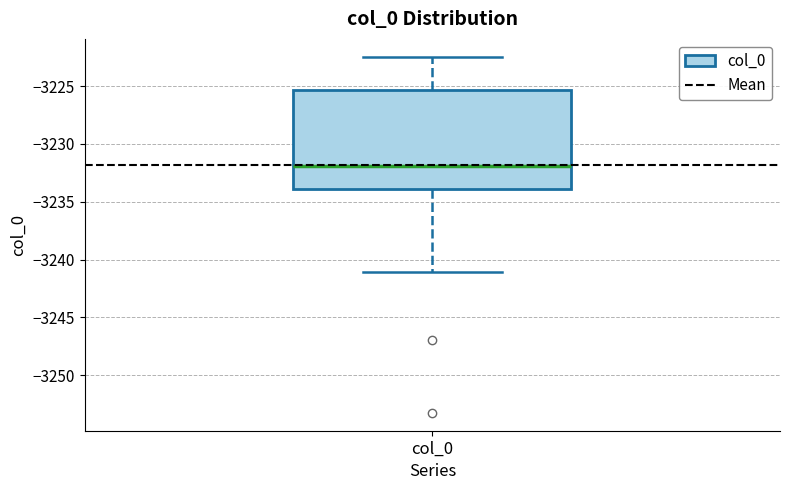

Transcribe this box plot: give where the median line is, the range the box spans, and where the two whiskers end, as read against the y-axis. The values are not printed on the chart, so give them approximately, as read against the axis.

median -3232.0, box -3234.0 to -3225.5, whiskers -3241.0 to -3222.5